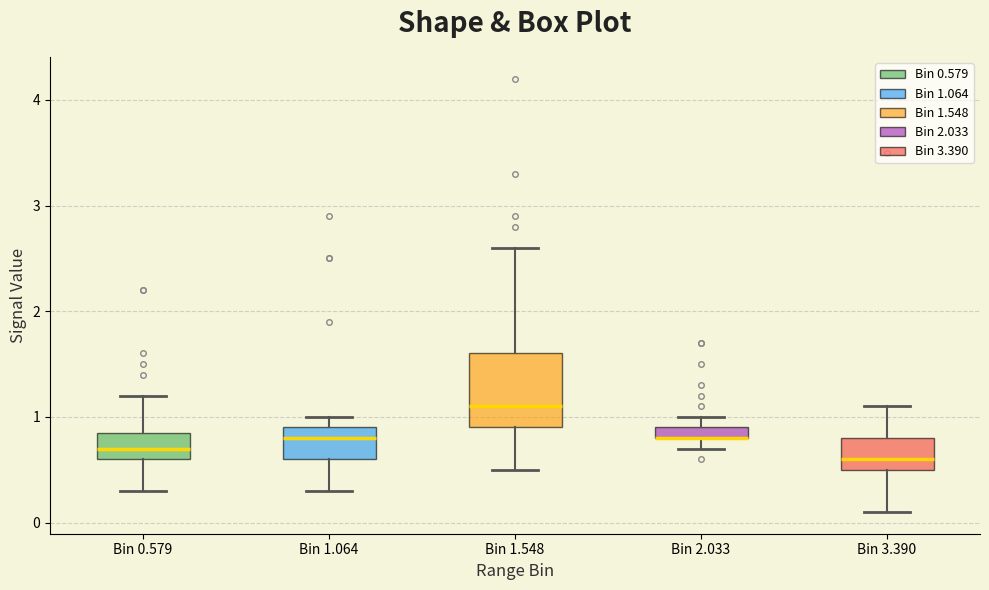

Comparing the boxes themselves (not the whiskers), which one is the tallest?

Bin 1.548